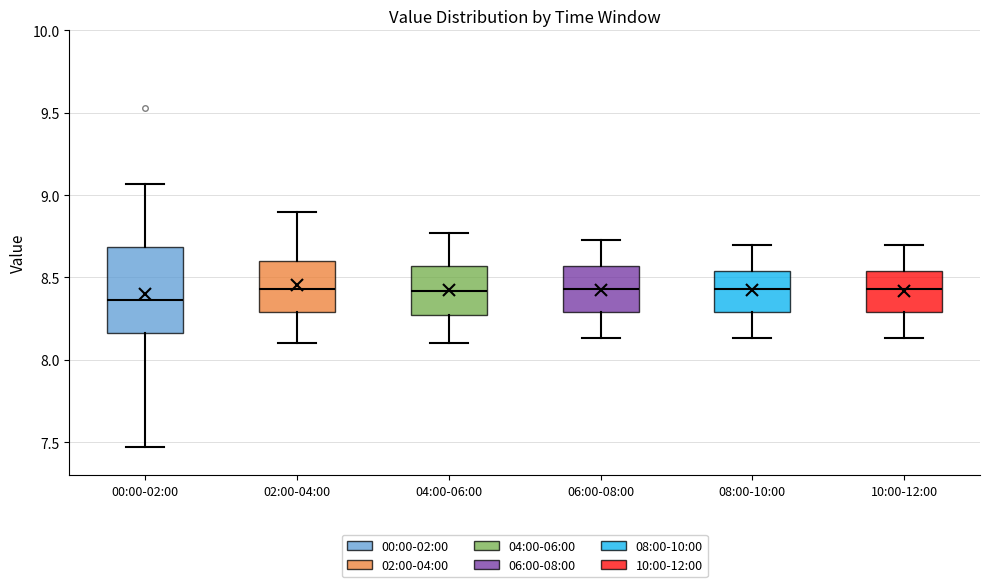

Where does the upper whisker of the box for 08:00-10:00 end on the y-axis? The values are not printed on the chart, so give them approximately, as read against the axis.

8.70